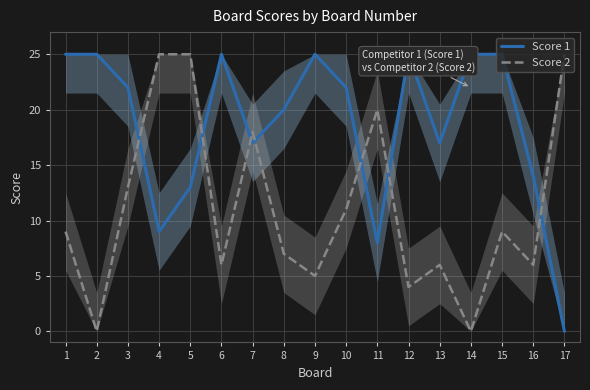

Reading left to right, what are all the values shown in this chart?

Score 1: 25	25	22	9	13	25	17	20	25	22	8	25	17	25	25	14	0
Score 2: 9	0	13	25	25	6	18	7	5	11	20	4	6	0	9	6	25